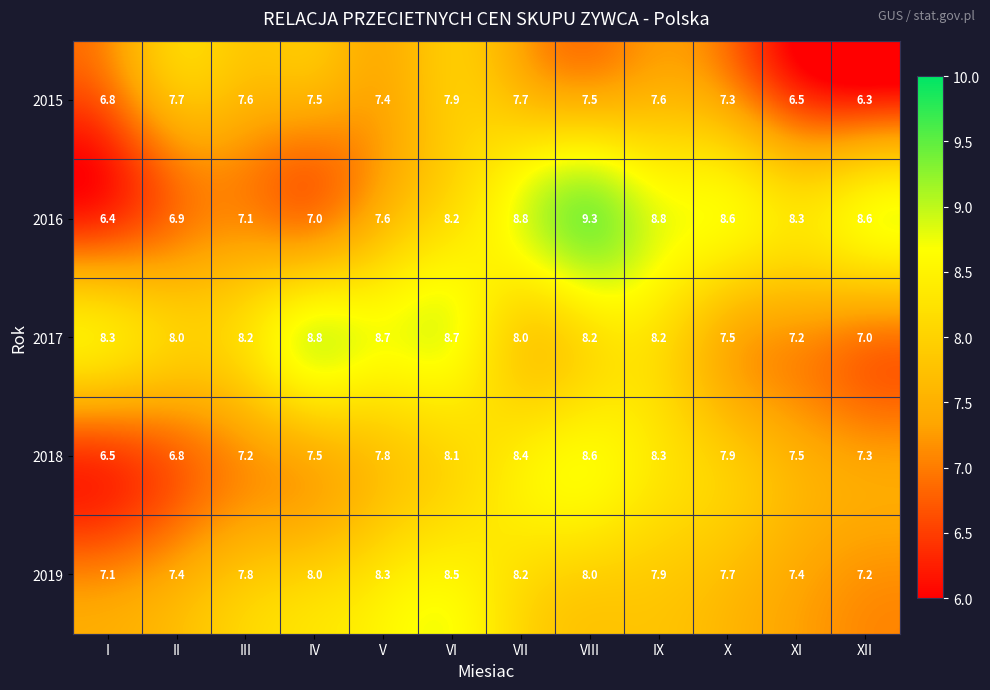

Which series has the largest total across all categories?

2017